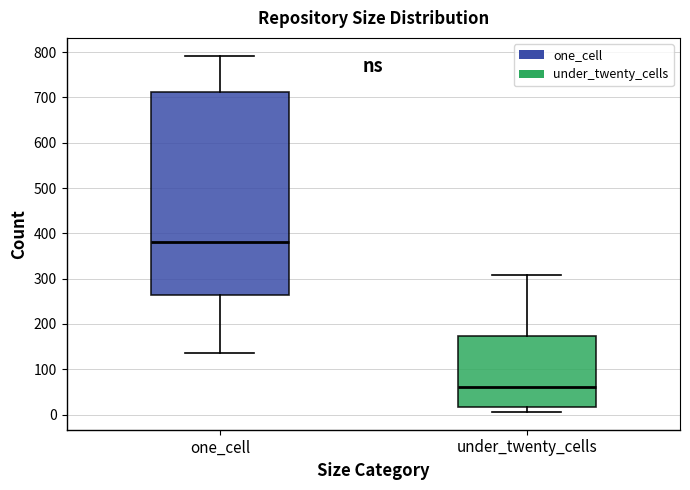

Reading left to right, read every box against the y-axis: the position of its median line, the range the box covers, and the ends of its whiskers. The values are not printed on the chart, so give them approximately, as read against the axis.

one_cell: median 380, box 260 to 710, whiskers 140 to 790
under_twenty_cells: median 60, box 20 to 170, whiskers 10 to 310